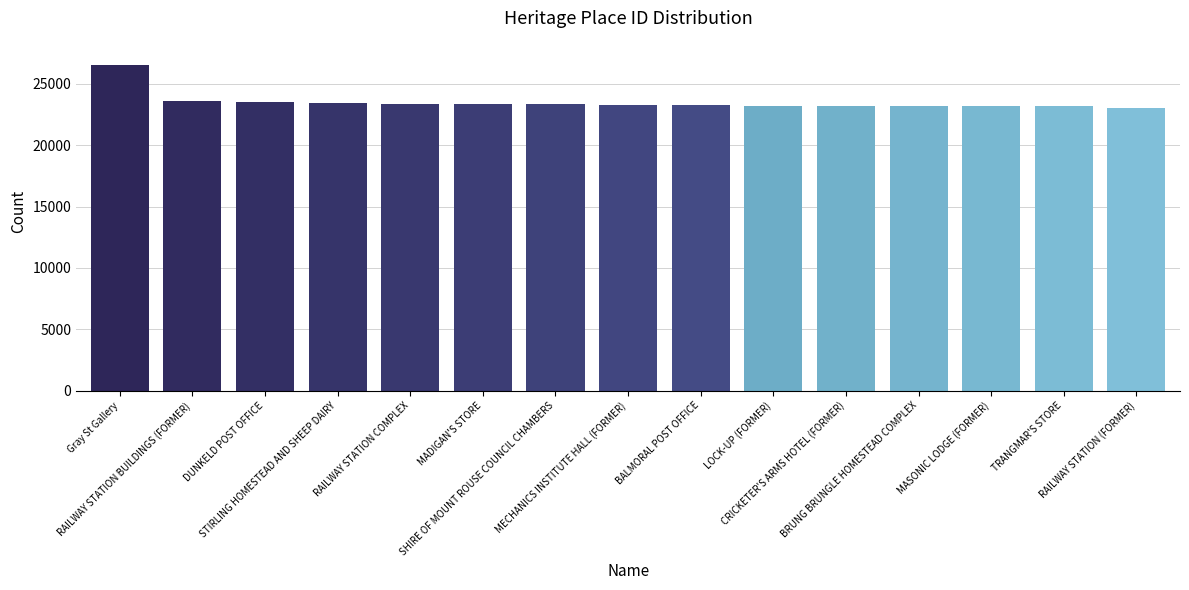

What is the sum of the values at MASONIC LODGE (FORMER) and SHIRE OF MOUNT ROUSE COUNCIL CHAMBERS?

46501